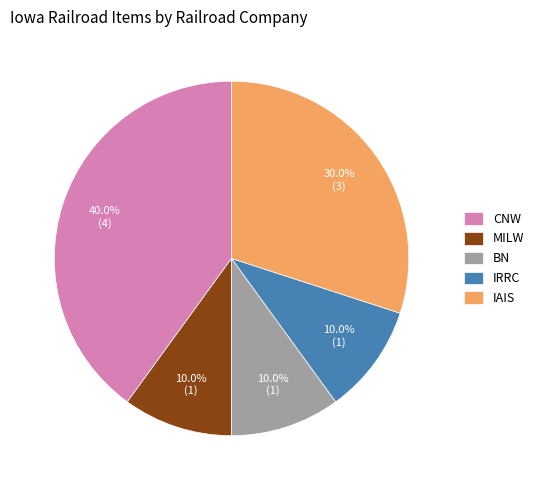

Between CNW and IRRC, which is larger?

CNW